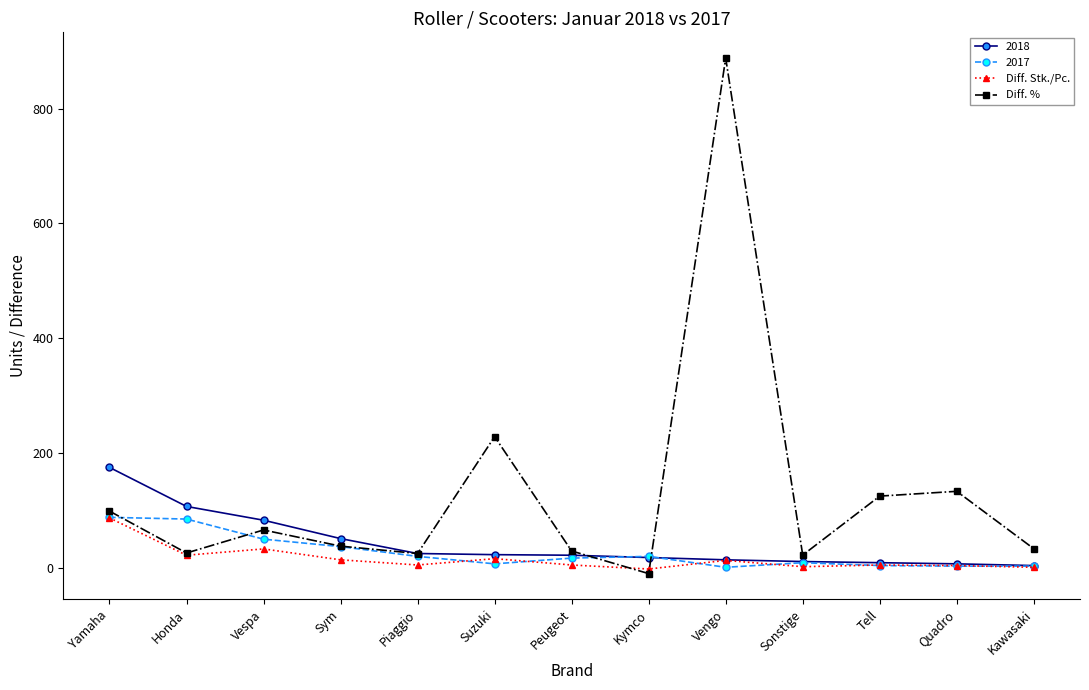

What is the label of the 11th point from the left?

Tell